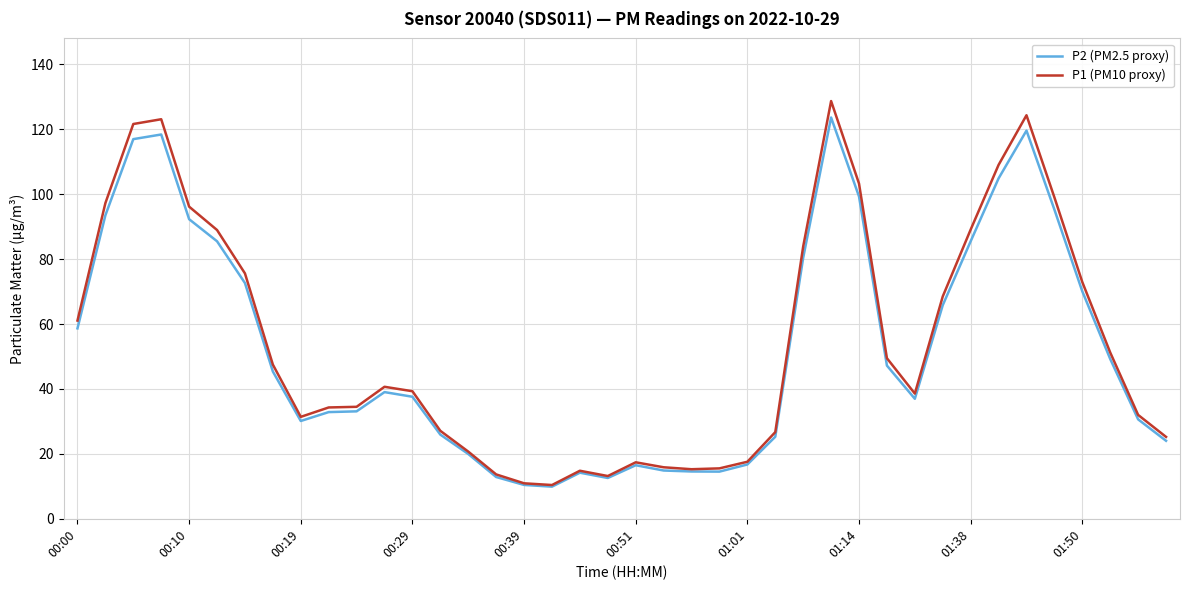

What is the maximum value for P1 (PM10 proxy)?

128.7